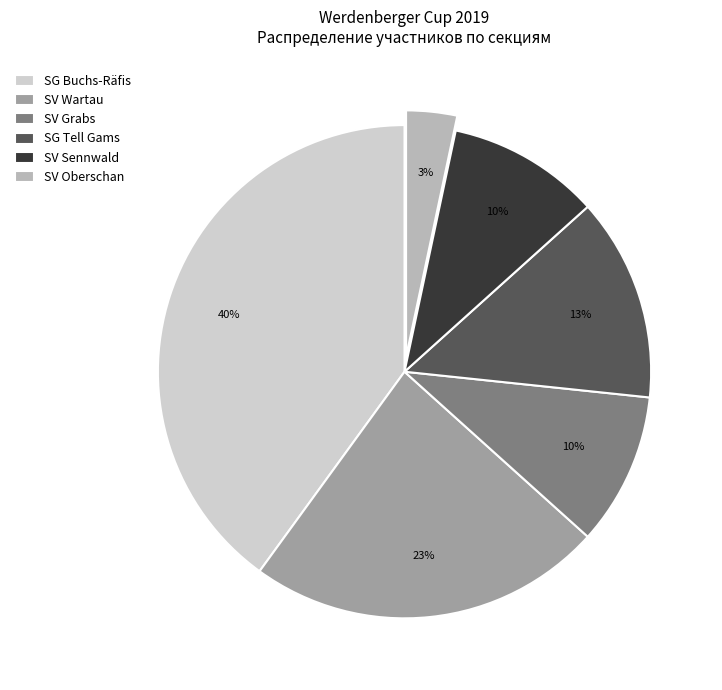

Does SV Oberschan represent more than half of the total?

No